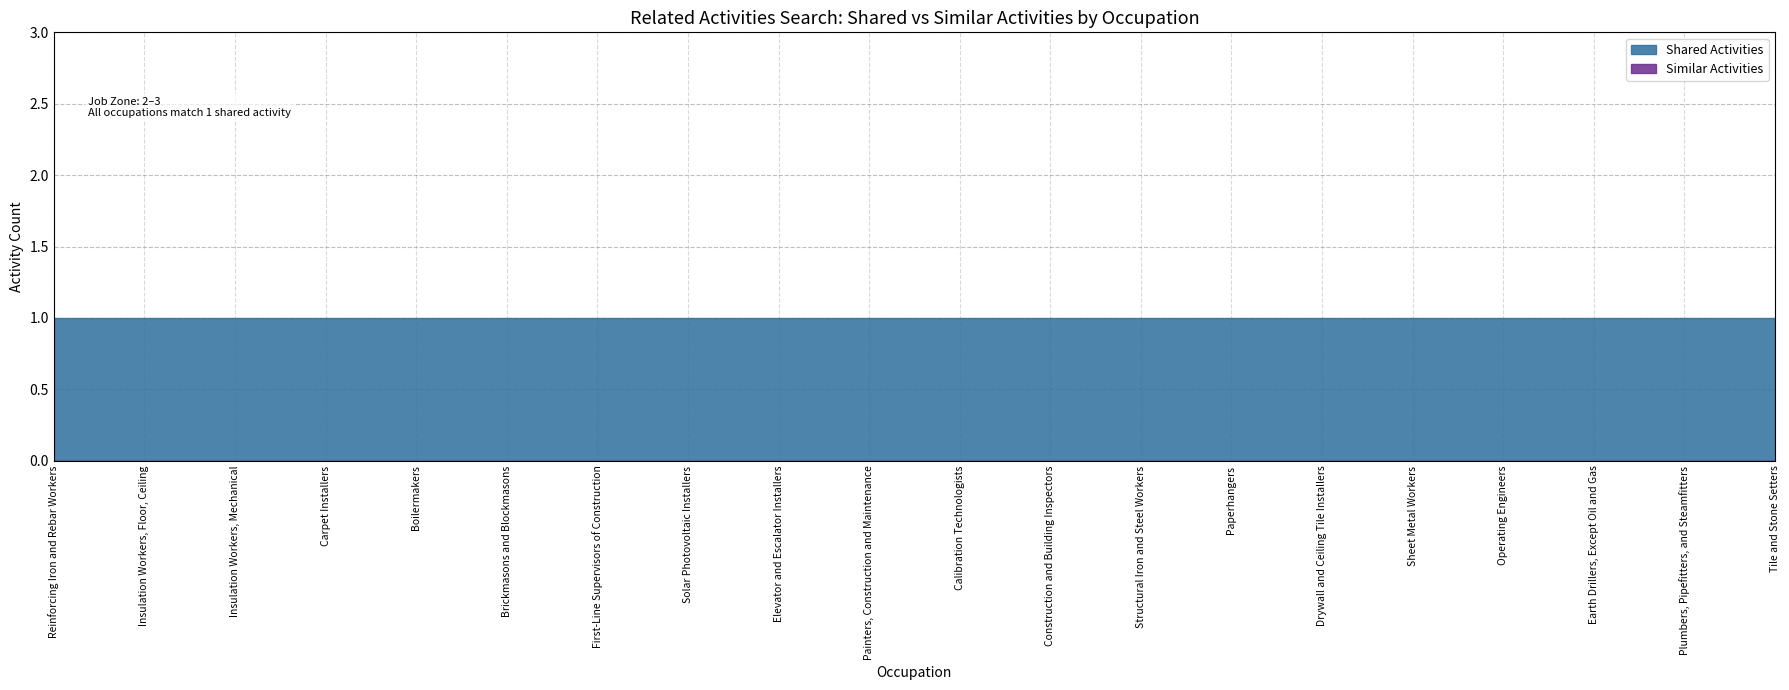

True or false: Shared Activities and Similar Activities cross at least once.

False